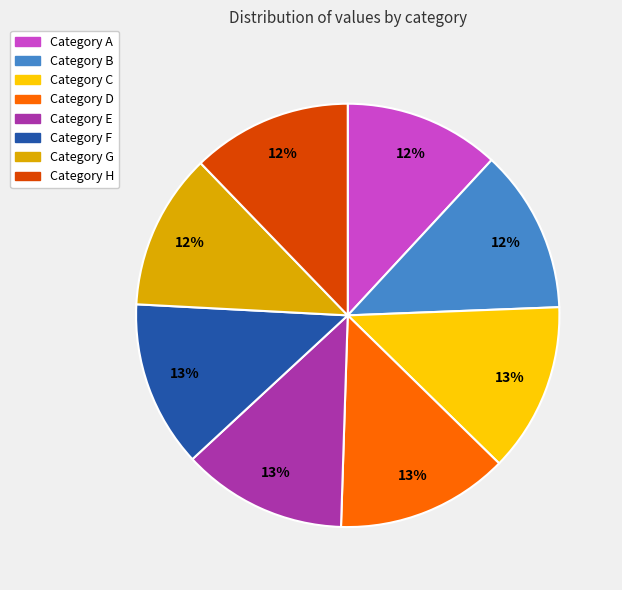

Is there any slice that represents more than half of the pie?

No